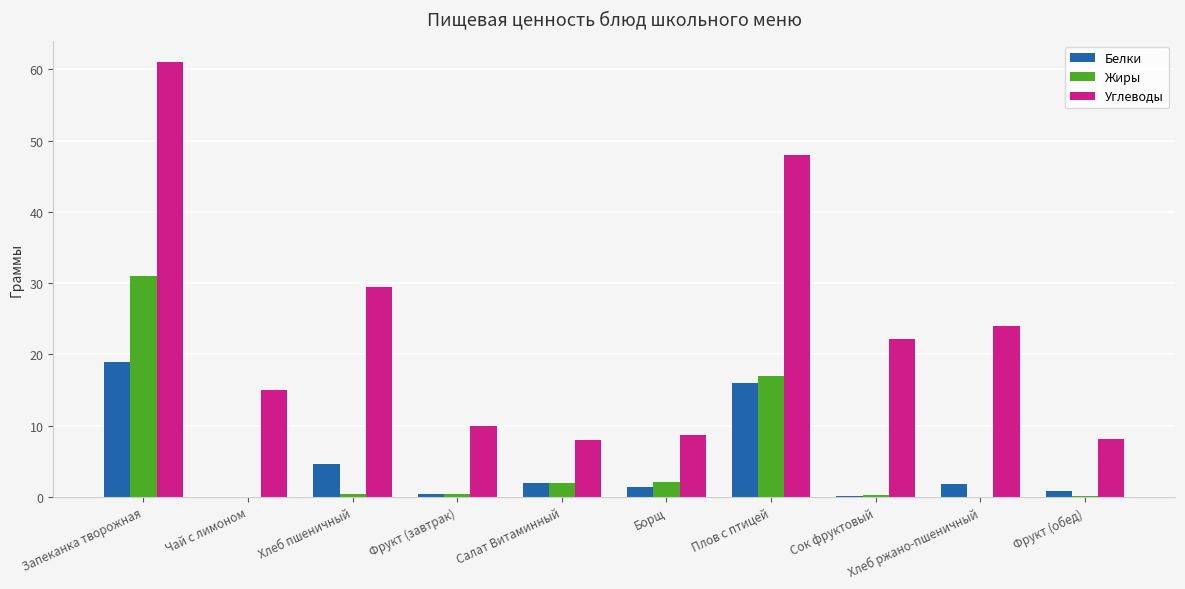

At which label does Углеводы reach its peak?

Запеканка творожная